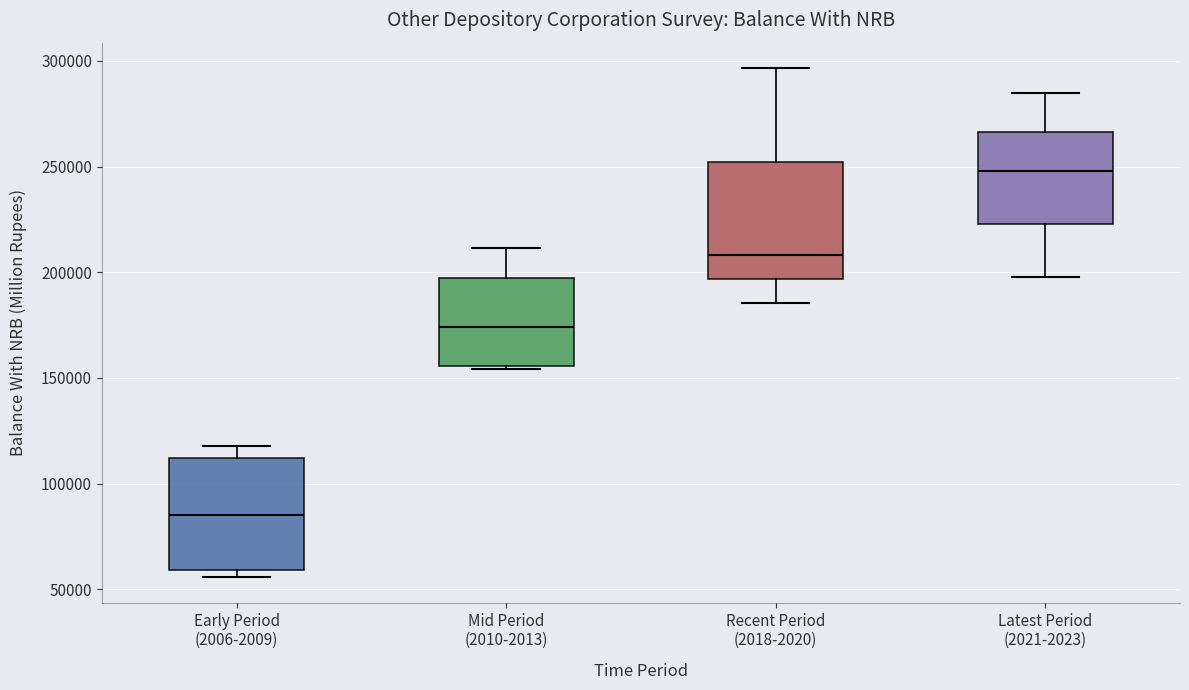

Reading left to right, transcribe this box plot: for each box, give where its median line is, the range the box spans, and where its two whiskers end, as read against the y-axis. The values are not printed on the chart, so give them approximately, as read against the axis.

Early Period (2006-2009): median 85000, box 60000 to 110000, whiskers 55000 to 120000
Mid Period (2010-2013): median 175000, box 155000 to 195000, whiskers 155000 (just below the box's lower edge) to 210000
Recent Period (2018-2020): median 210000, box 195000 to 250000, whiskers 185000 to 295000
Latest Period (2021-2023): median 250000, box 225000 to 265000, whiskers 200000 to 285000